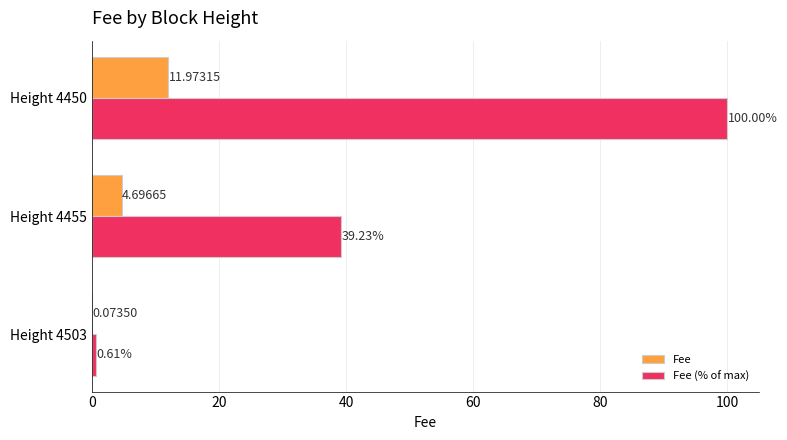

What is the sum of all Fee values?

16.7